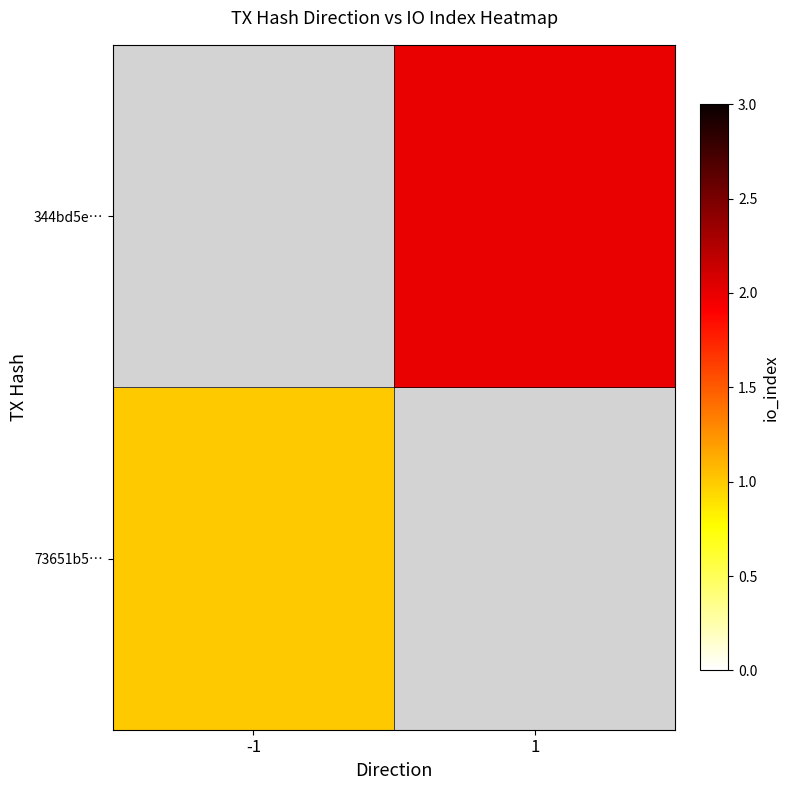

At which category does the chart reach its minimum across all series?

-1